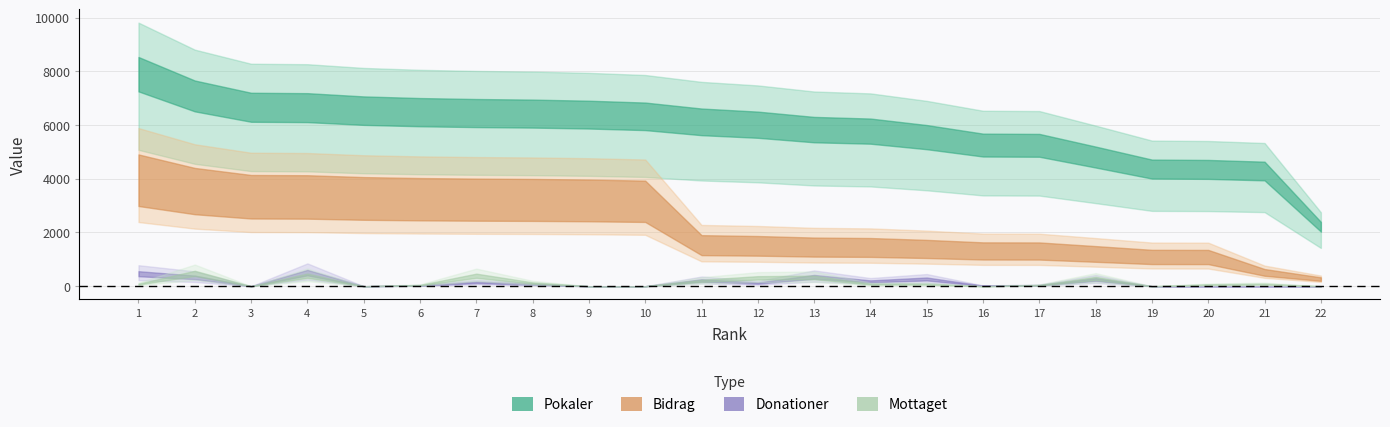

In Mottaget, how many points are lower than both neighbors (excluding endpoints)?

4